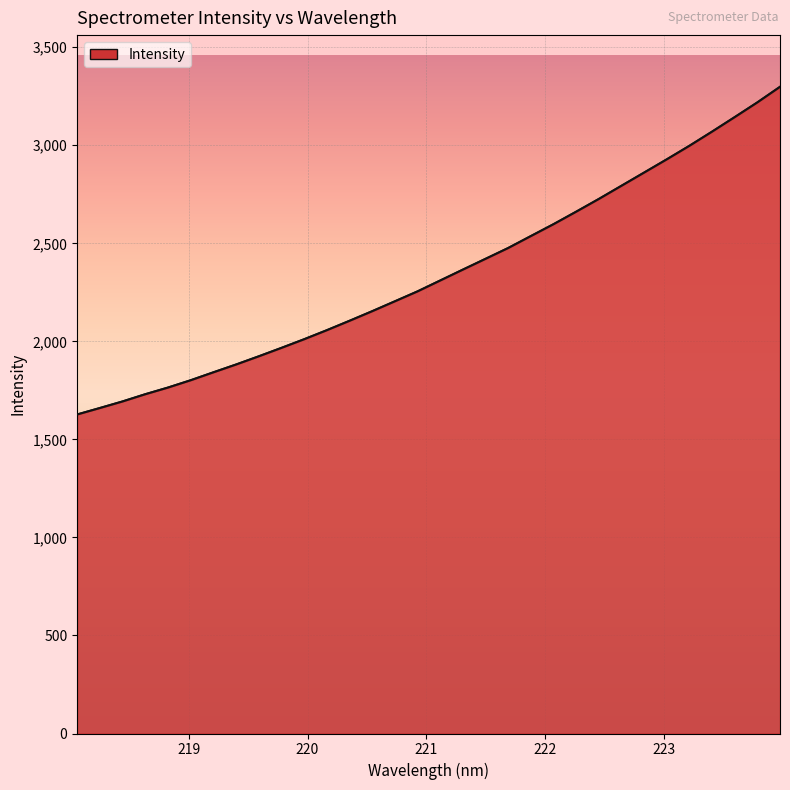

List the labels in order of value, largest first.

223.9802, 223.7895, 223.5987, 223.408, 223.2172, 223.0264, 222.8355, 222.6447, 222.4538, 222.263, 222.0721, 221.8812, 221.6902, 221.4993, 221.3083, 221.1174, 220.9264, 220.7354, 220.5444, 220.3533, 220.1623, 219.9712, 219.7801, 219.589, 219.3979, 219.2067, 219.0156, 218.8244, 218.6332, 218.442, 218.2508, 218.0596